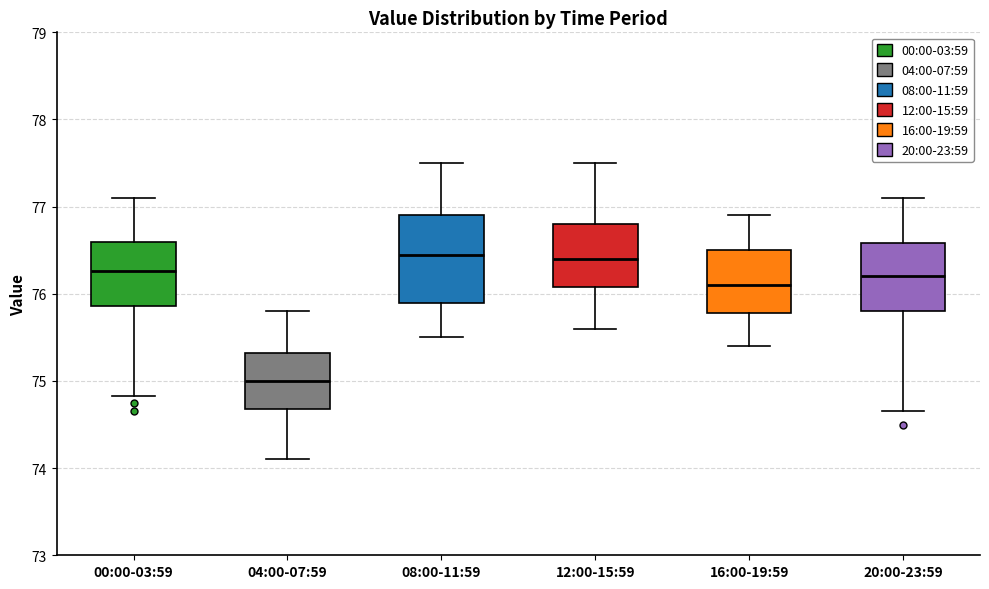

Reading left to right, transcribe this box plot: for each box, give where its median line is, the range the box spans, and where its two whiskers end, as read against the y-axis. The values are not printed on the chart, so give them approximately, as read against the axis.

00:00-03:59: median 76.3, box 75.9 to 76.6, whiskers 74.8 to 77.1
04:00-07:59: median 75.0, box 74.7 to 75.3, whiskers 74.1 to 75.8
08:00-11:59: median 76.5, box 75.9 to 76.9, whiskers 75.5 to 77.5
12:00-15:59: median 76.4, box 76.1 to 76.8, whiskers 75.6 to 77.5
16:00-19:59: median 76.1, box 75.8 to 76.5, whiskers 75.4 to 76.9
20:00-23:59: median 76.2, box 75.8 to 76.6, whiskers 74.7 to 77.1